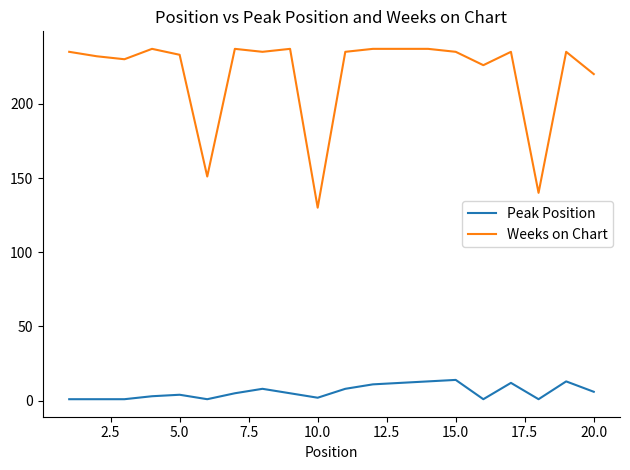

True or false: Weeks on Chart and Peak Position cross at least once.

False